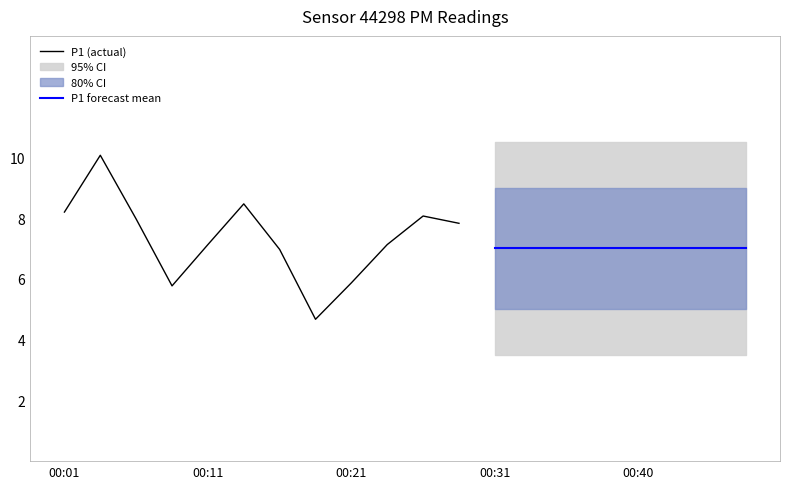

True or false: P1 and P2 cross at least once.

False